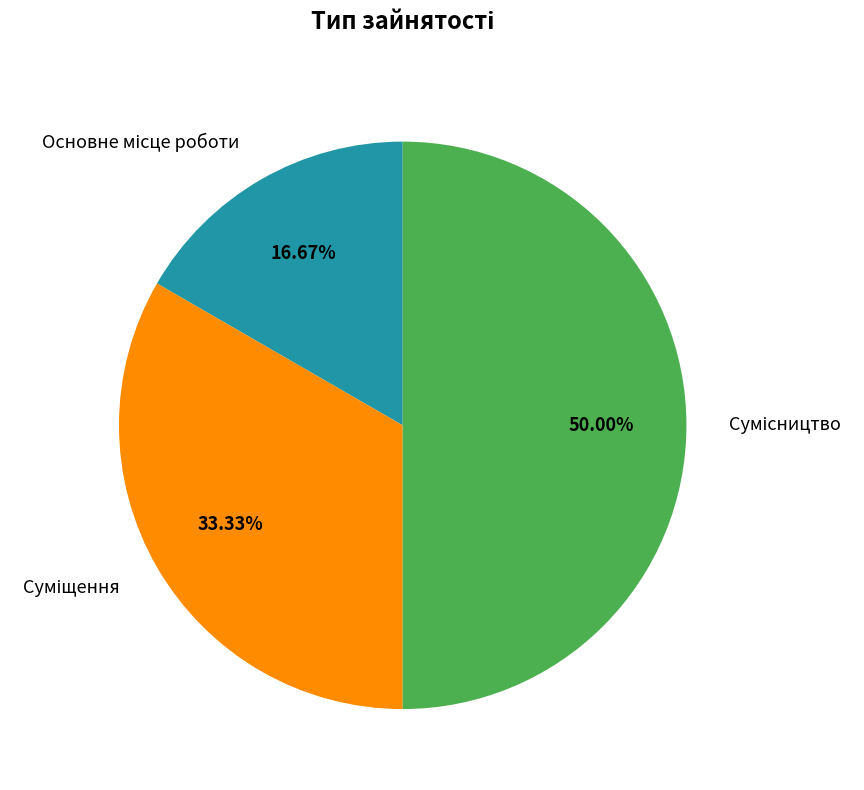

Count the number of slices in the pie.

3